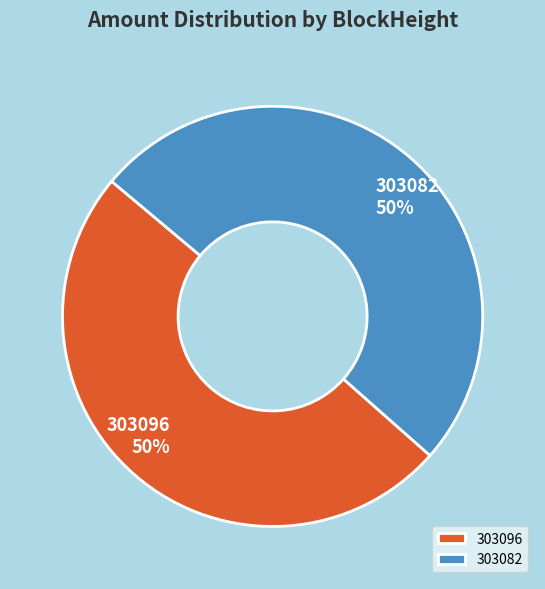

Combined, do 303082 and 303096 account for over 50%?

Yes